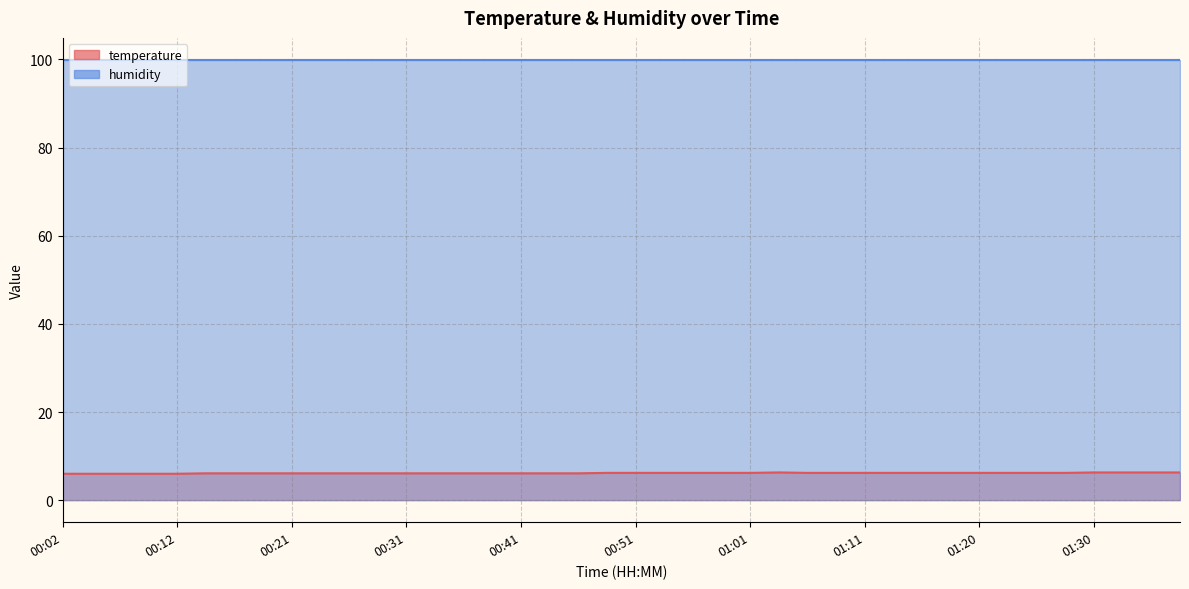

Is it true that the value at 00:31 is 6.1?

True